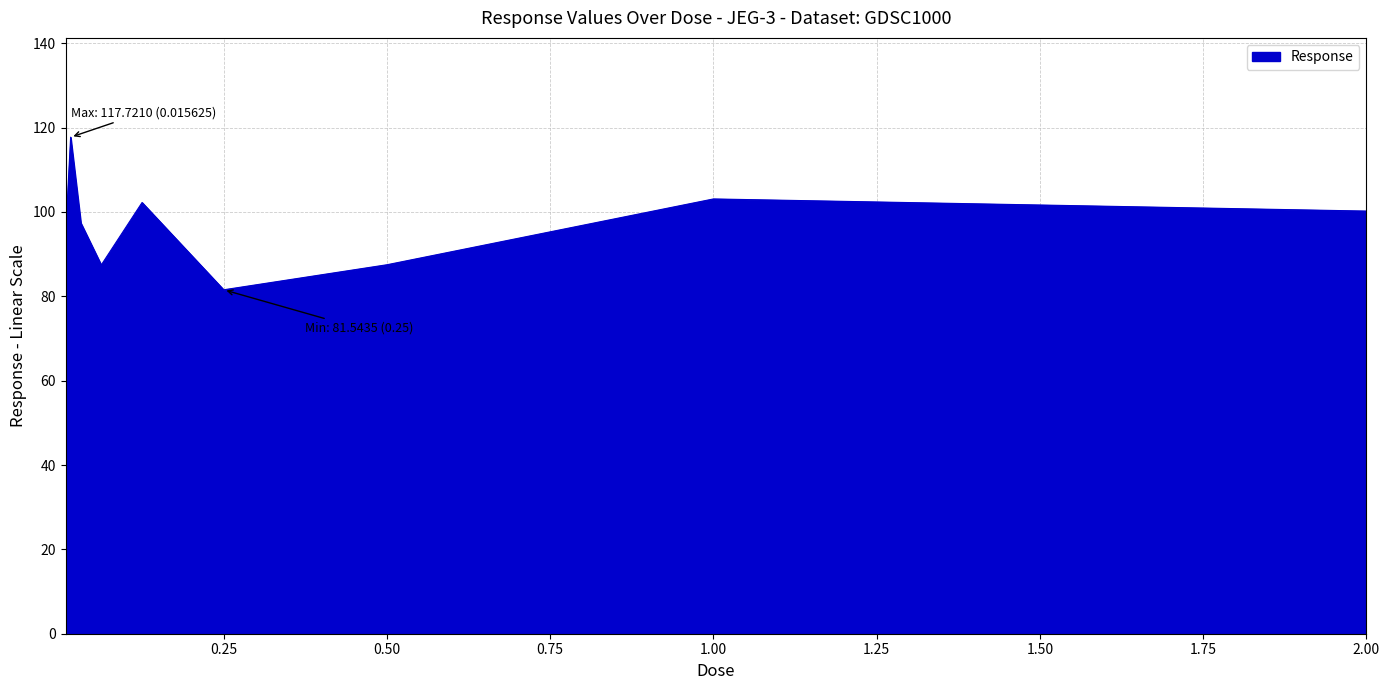

What is the smallest value displayed?

81.5